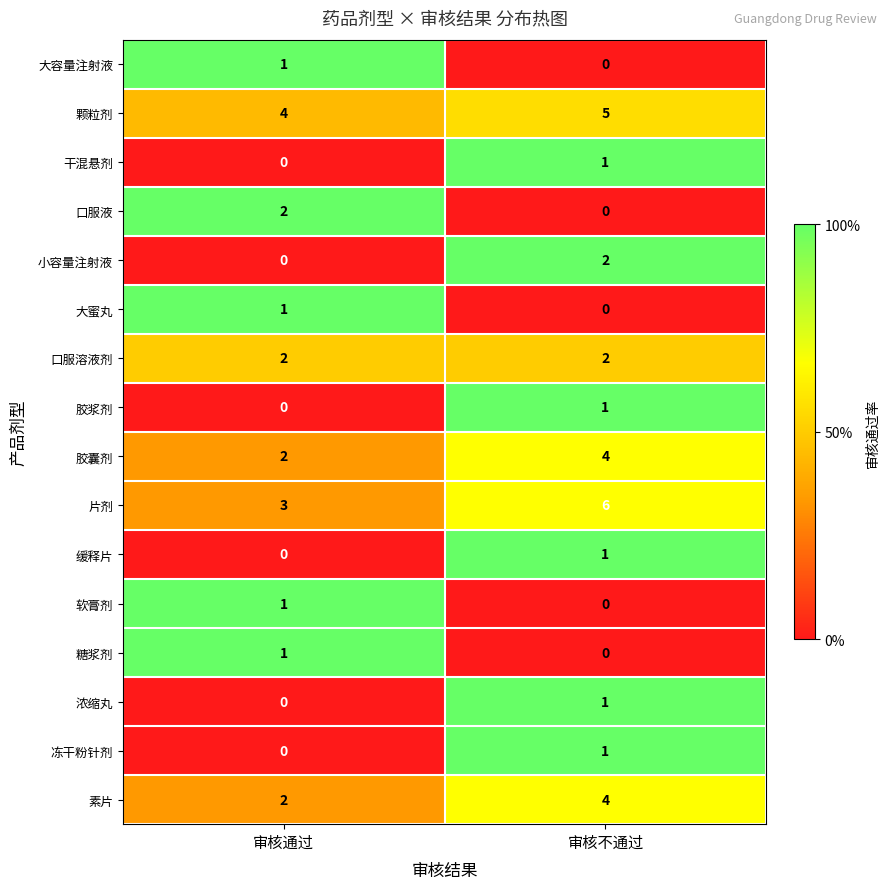

Rank the categories by 软膏剂 value from lowest to highest.

审核不通过, 审核通过